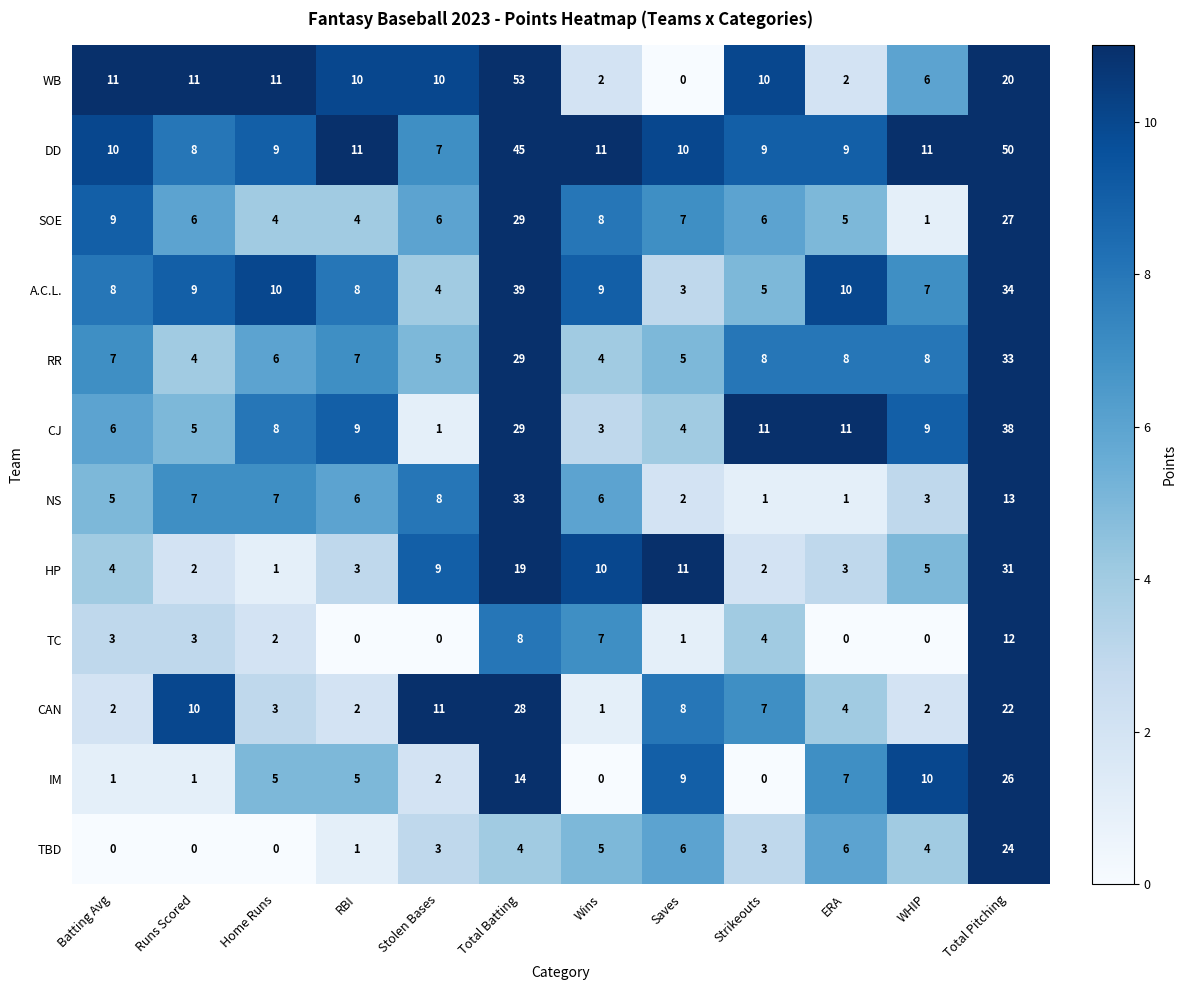

Is the value of DD at WHIP greater than the value of RR at Total Pitching?

No